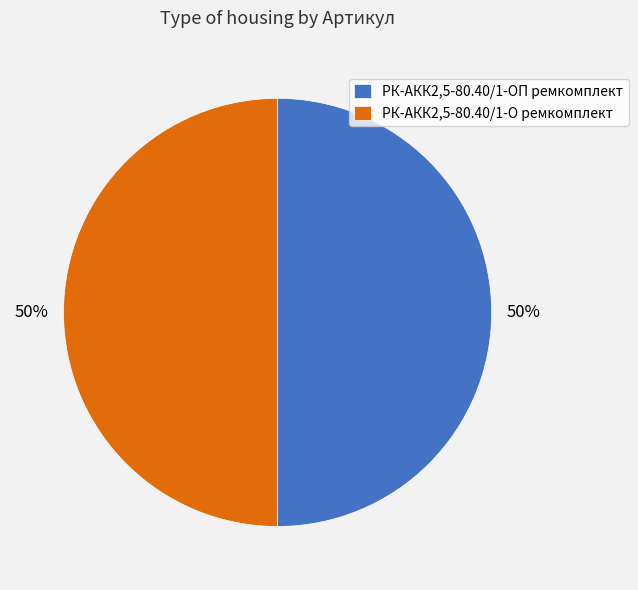

Approximately how many times larger is the value at РК-АКК2,5-80.40/1-ОП ремкомплект compared to РК-АКК2,5-80.40/1-О ремкомплект?

1.0